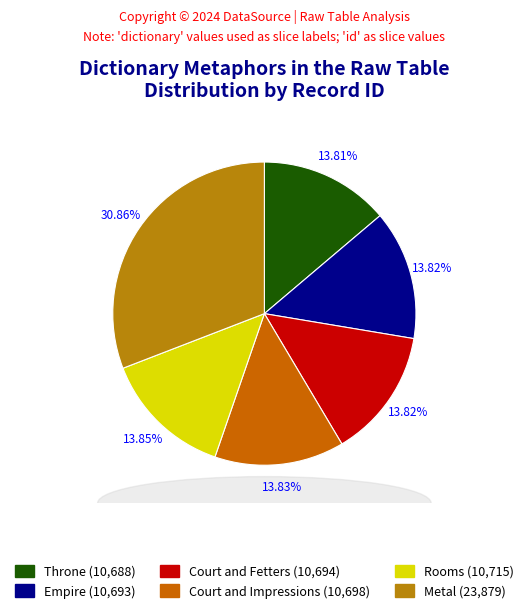

Approximately how many times larger is the value at Empire compared to Metal?

0.4